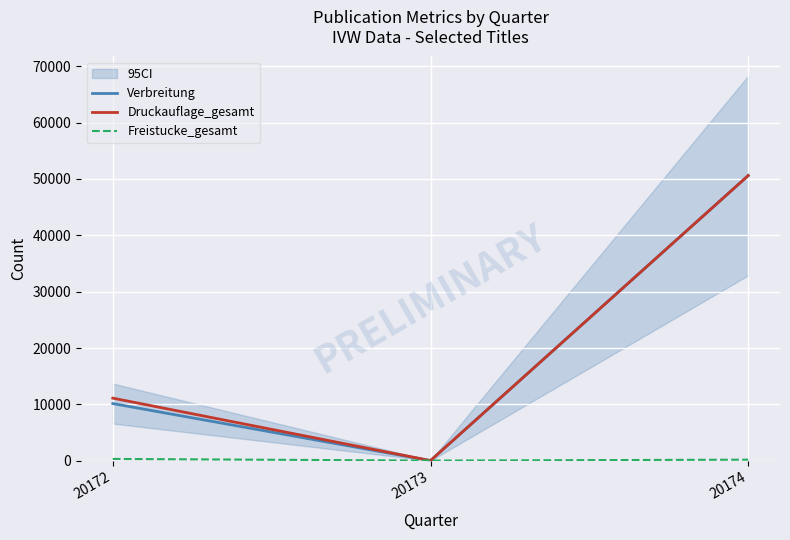

Between 20173 and 20174, which is larger?

20174